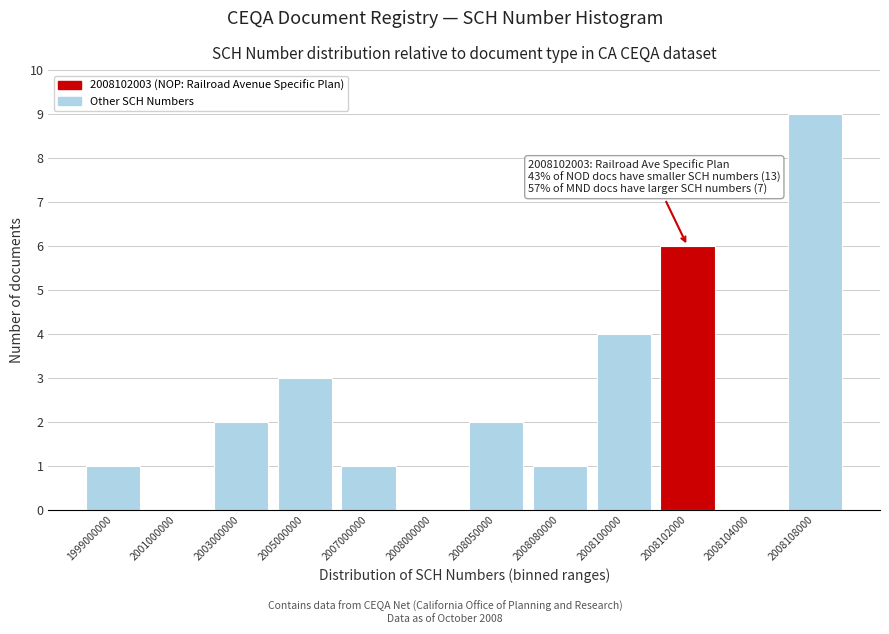

Reading right to left, what are all the values shown in this chart?

2008108000=9	2008104000=0	2008102000=6	2008100000=4	2008080000=1	2008050000=2	2008000000=0	2007000000=1	2005000000=3	2003000000=2	2001000000=0	1999000000=1